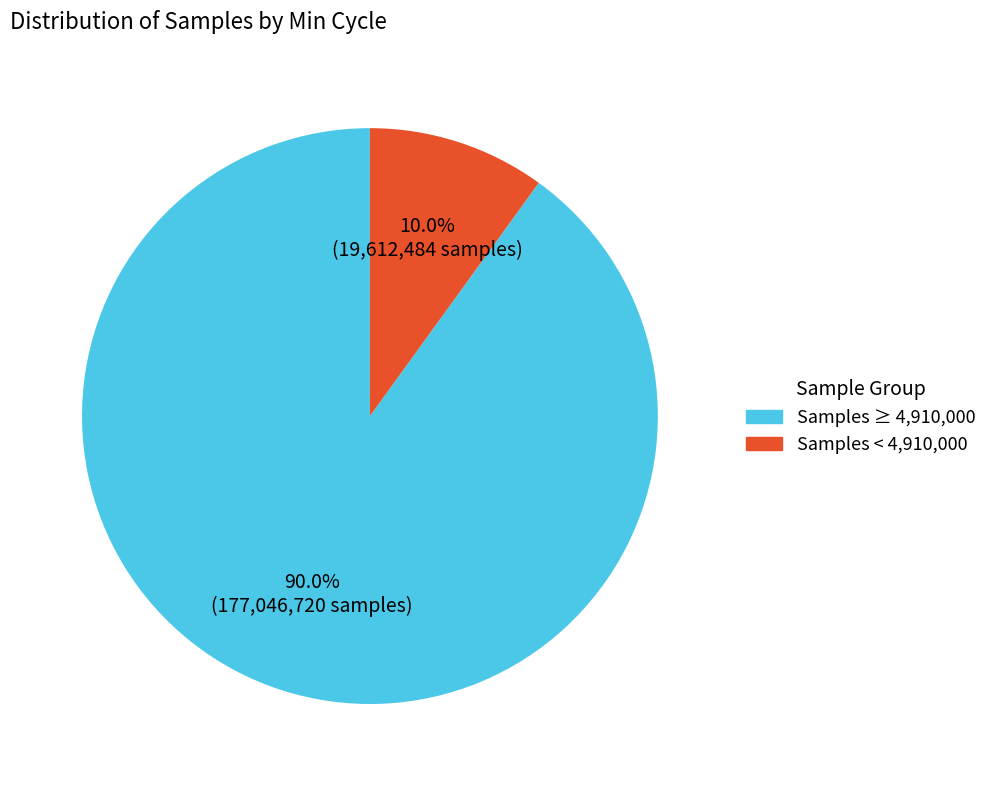

Is there a majority slice in this chart?

Yes